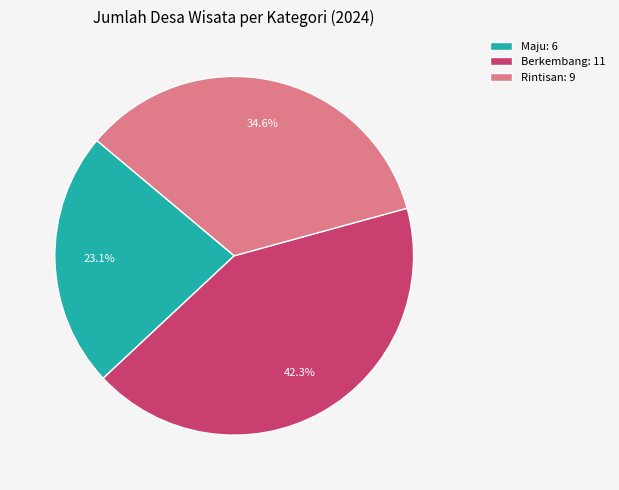

Rank the categories by value from lowest to highest.

Maju: 6, Rintisan: 9, Berkembang: 11